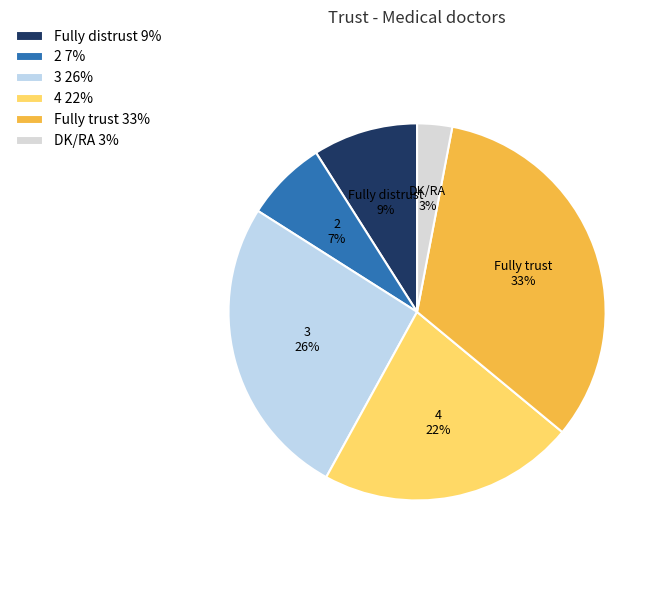

True or false: 2 accounts for 17% of the total.

False